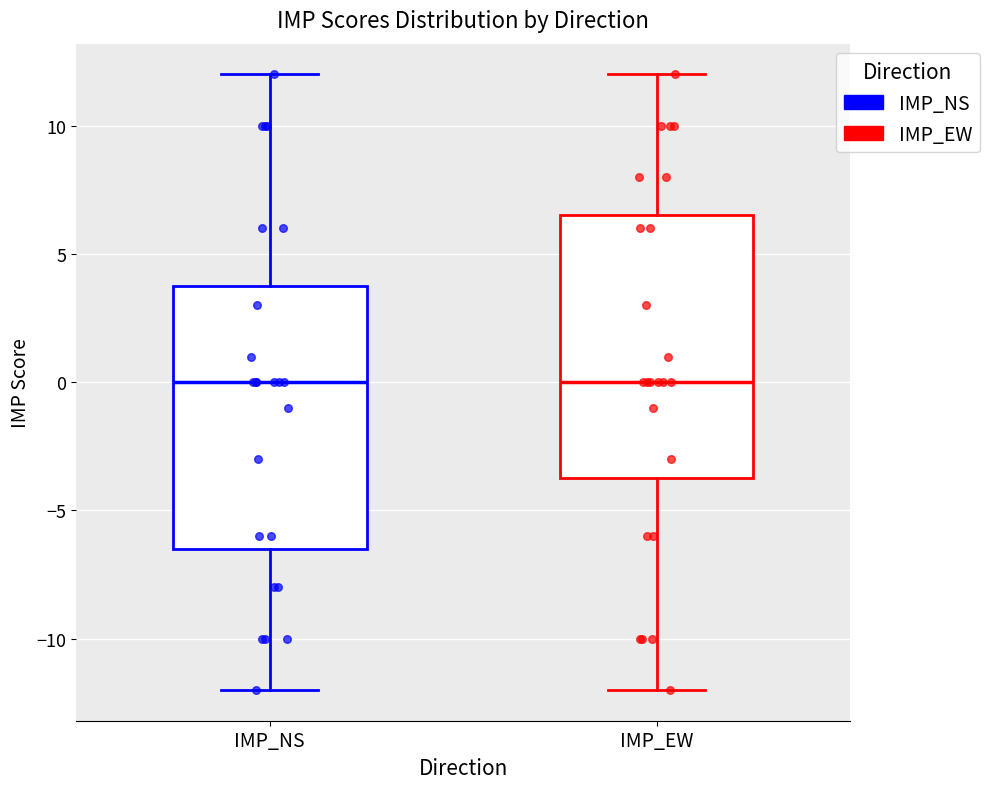

Reading left to right, transcribe this box plot: for each box, give where its median line is, the range the box spans, and where its two whiskers end, as read against the y-axis. The values are not printed on the chart, so give them approximately, as read against the axis.

IMP_NS: median 0.0, box -6.5 to 4.0, whiskers -12.0 to 12.0
IMP_EW: median 0.0, box -3.5 to 6.5, whiskers -12.0 to 12.0